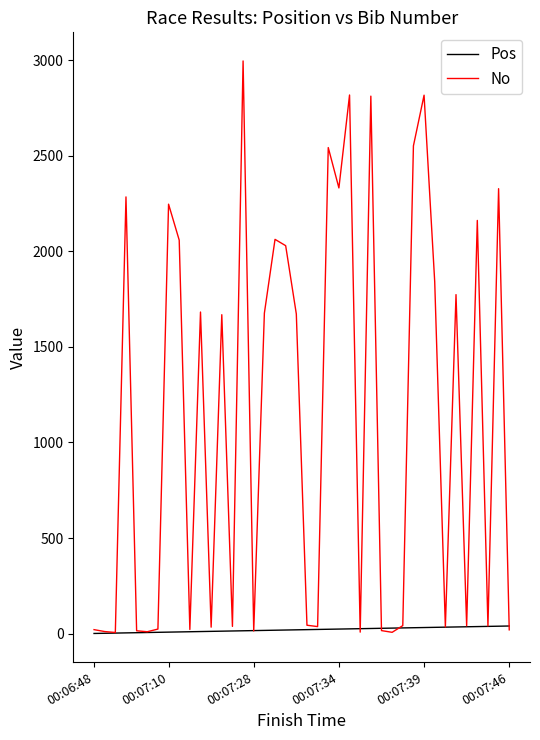

In No, how many points are higher than both neighbors (excluding endpoints)?

13